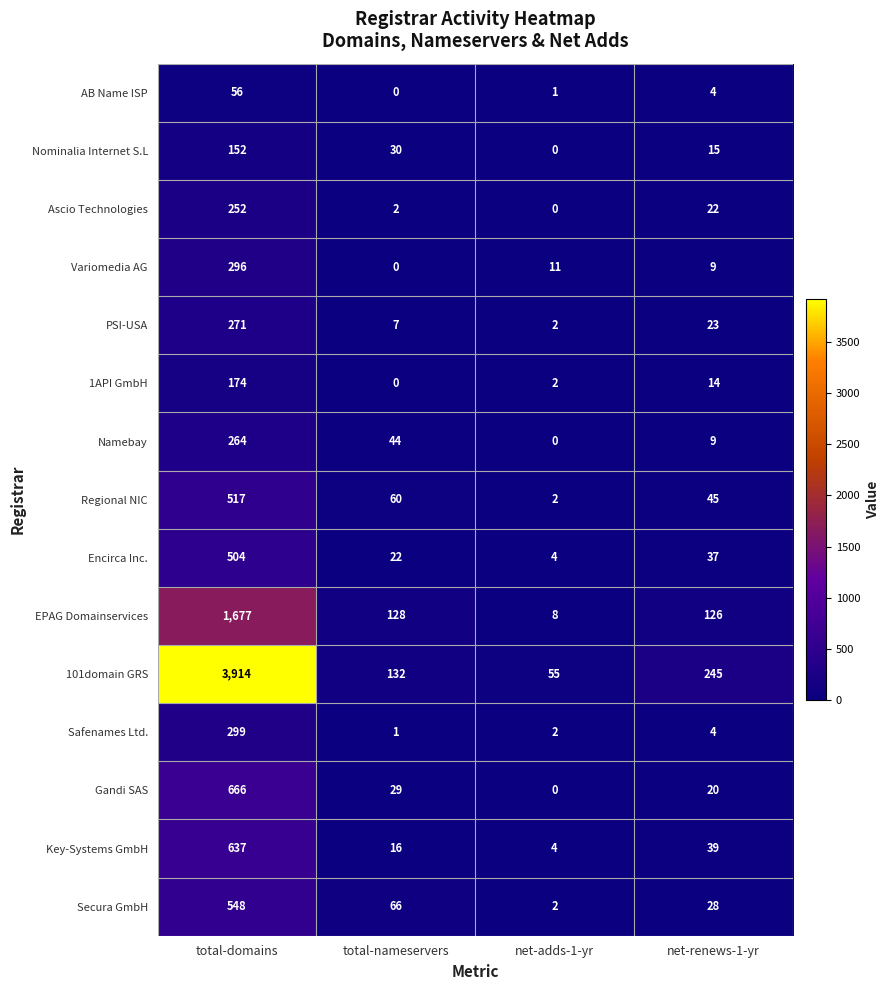

What is the greatest value displayed?

3914